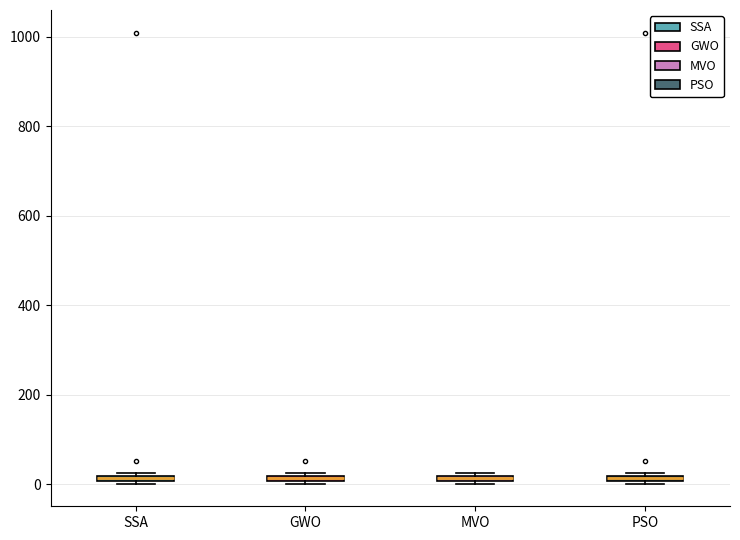

Where is the upper edge of the box for PSO on the y-axis? The values are not printed on the chart, so give them approximately, as read against the axis.

20